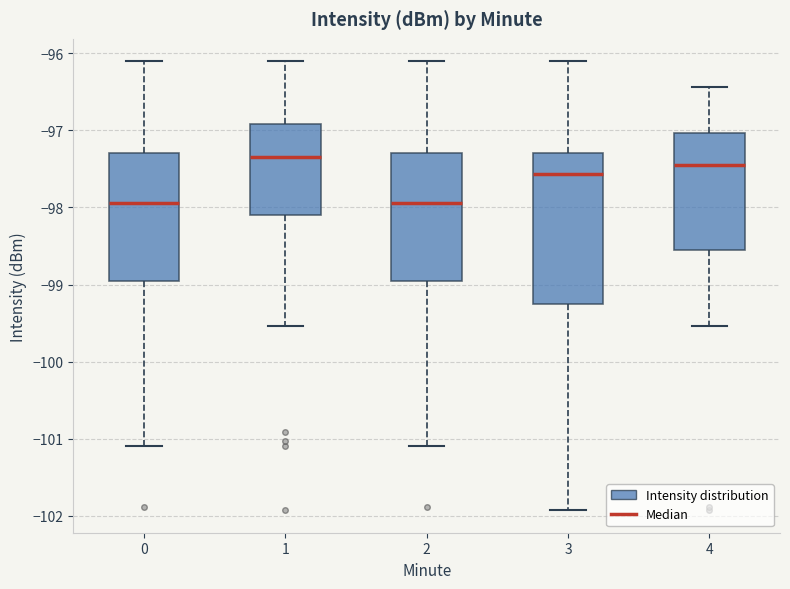

Where is the upper edge of the box at x = 3 on the y-axis? The values are not printed on the chart, so give them approximately, as read against the axis.

-97.3